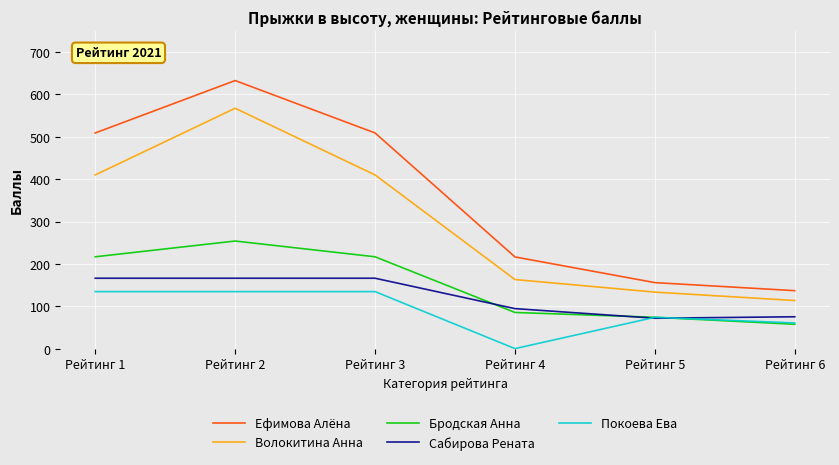

Which series has the largest total across all categories?

Ефимова Алёна